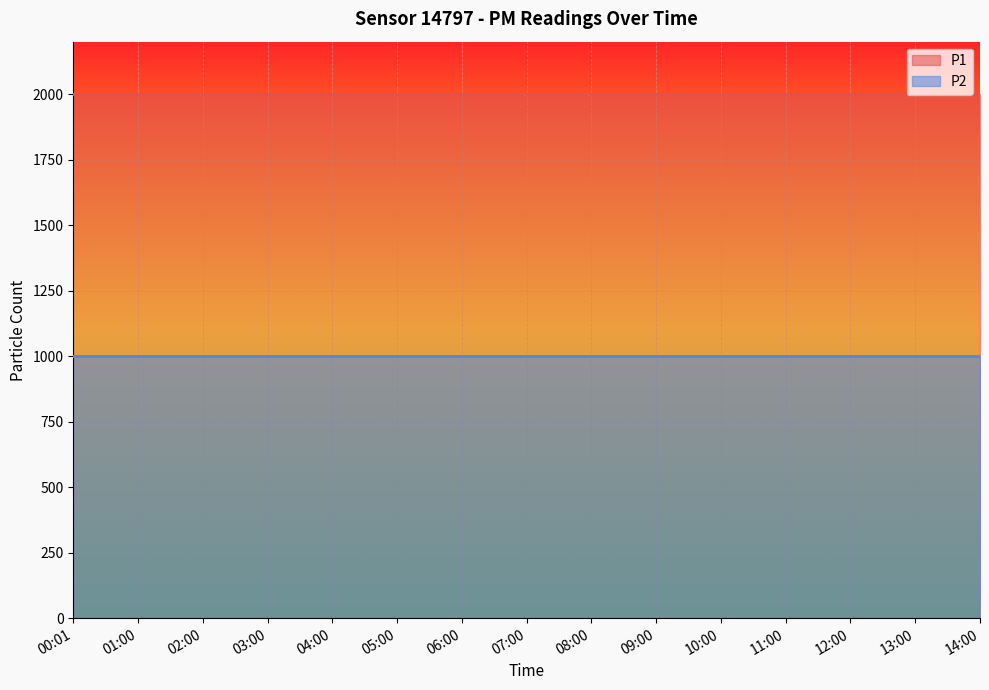

The P1 series shows 1999.9 at 05:00. True or false?

True